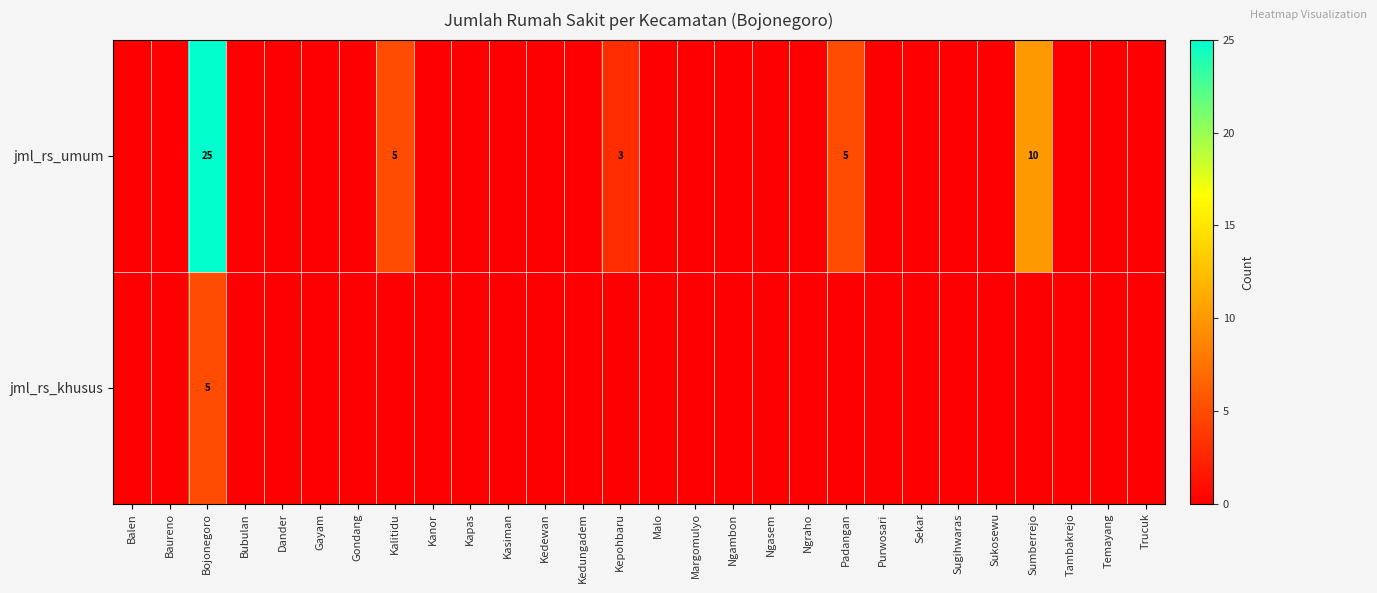

The jml_rs_khusus series shows 5 at Bojonegoro. True or false?

True